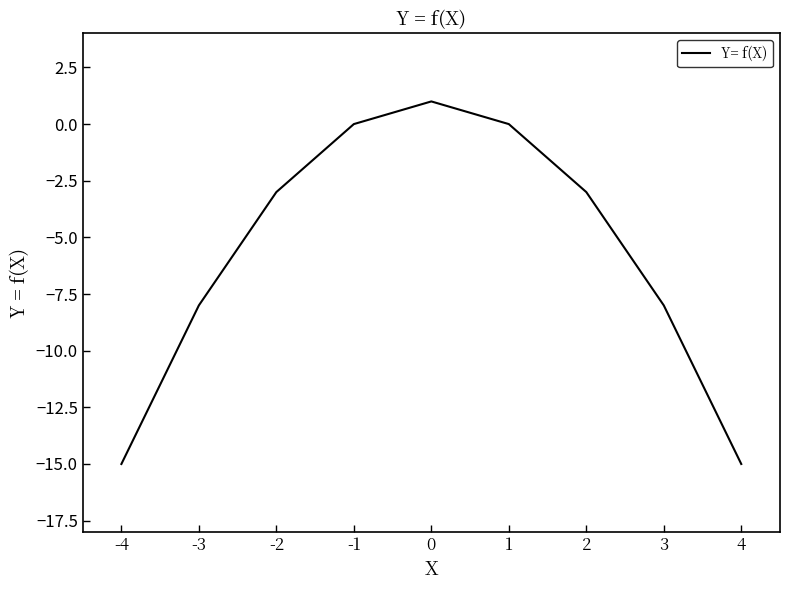

Is it true that the value at -3 is -8?

True